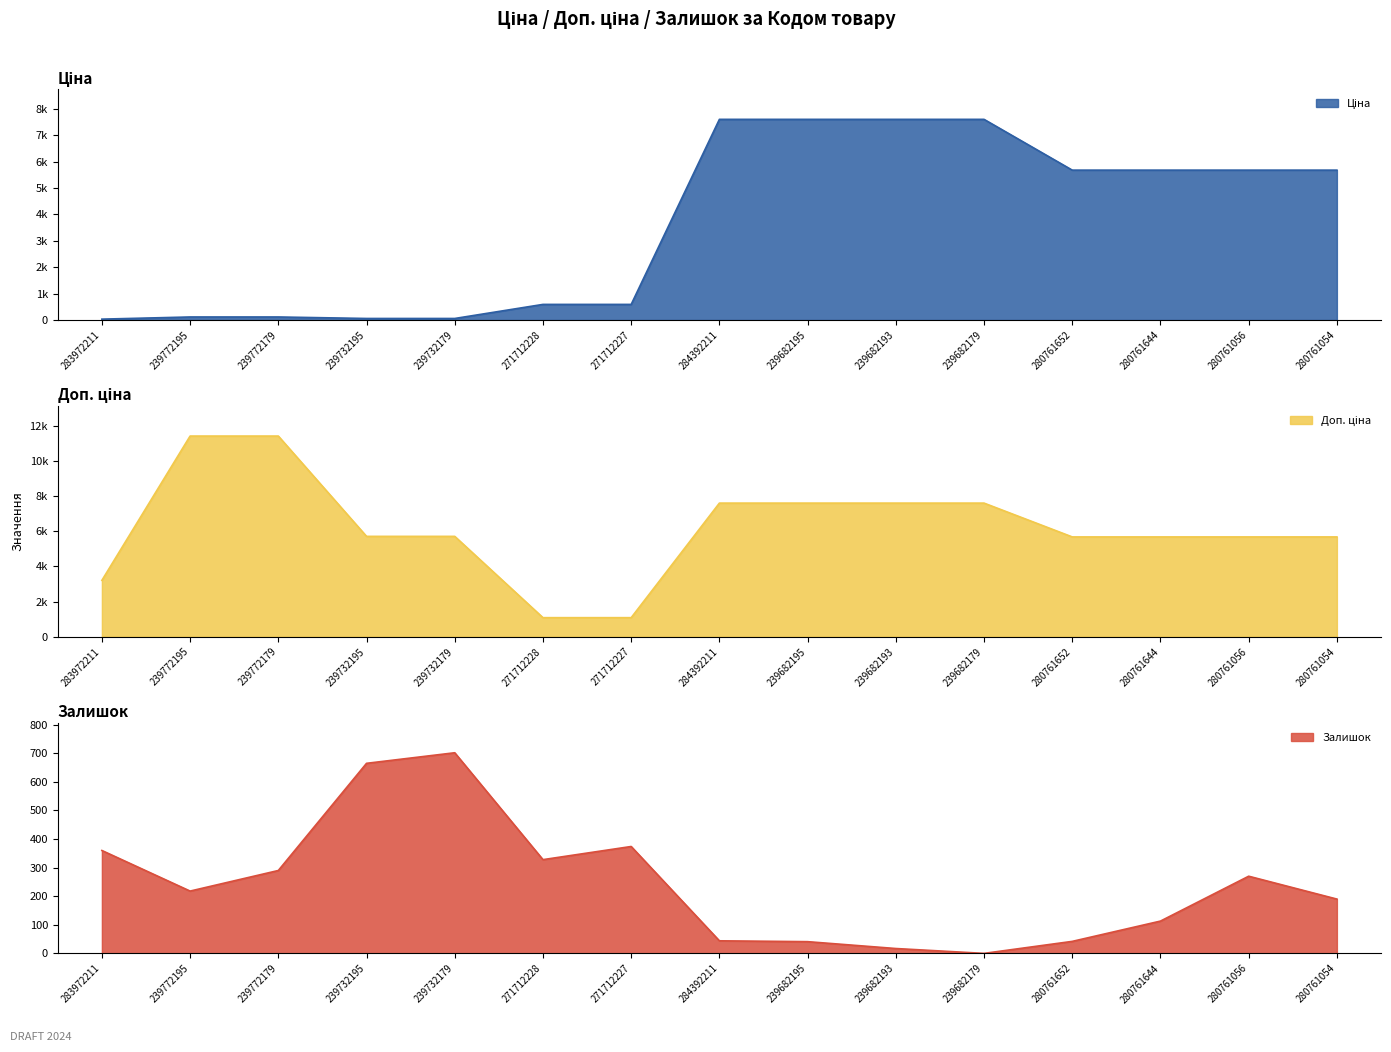

How many values in the Доп. ціна series exceed 5705?

6